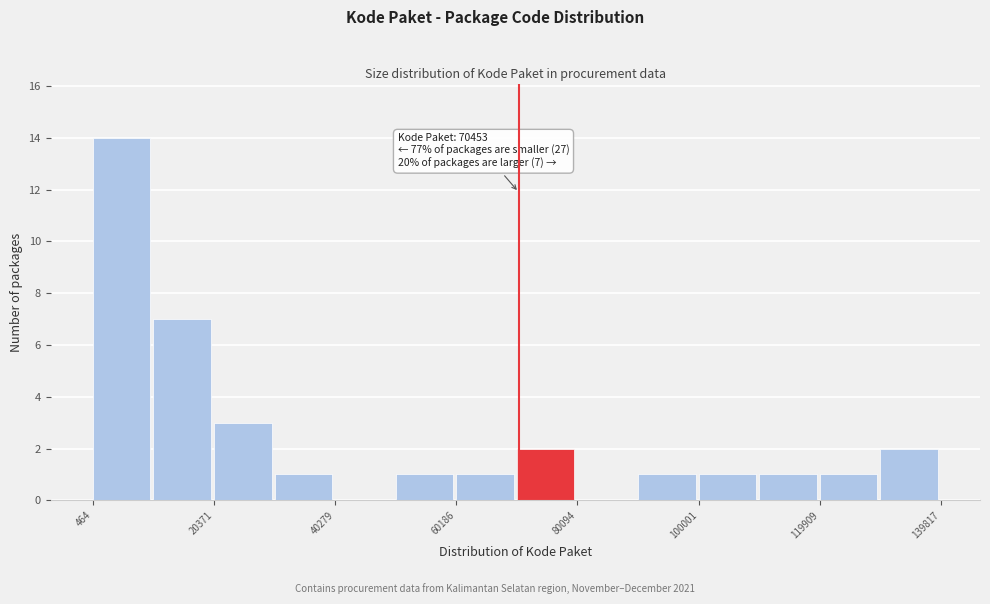

Which range on the x-axis has the tallest bar?

0 to 10000